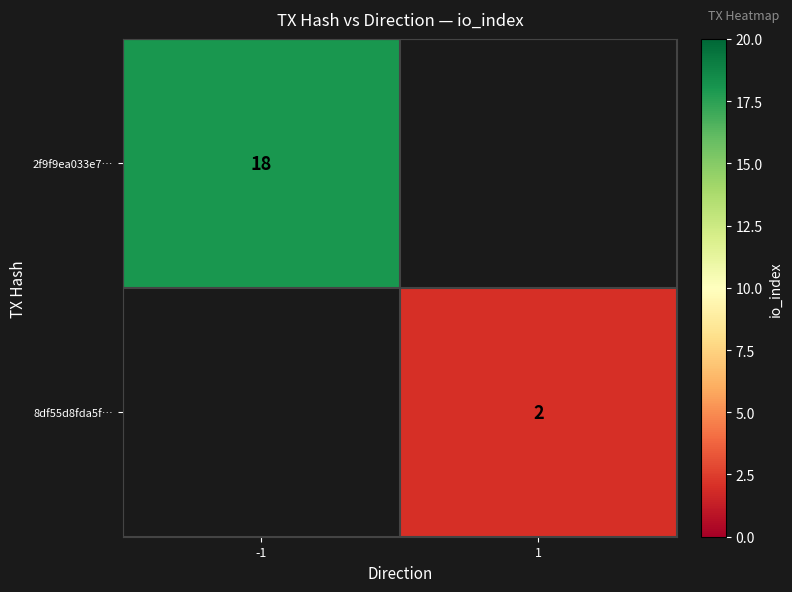

The 8df55d8fda5f… series shows 1 at 1. True or false?

False